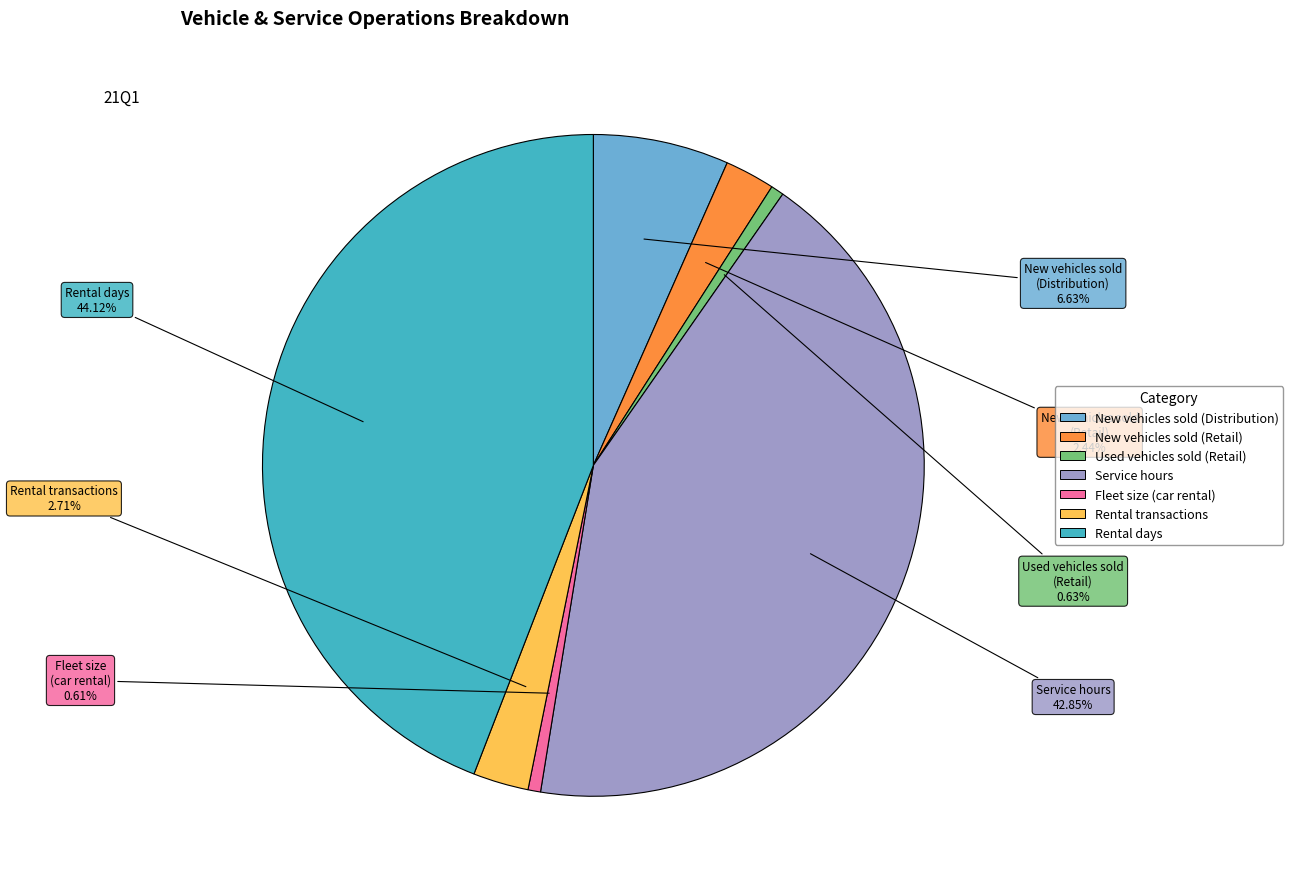

Is there any slice that represents more than half of the pie?

No